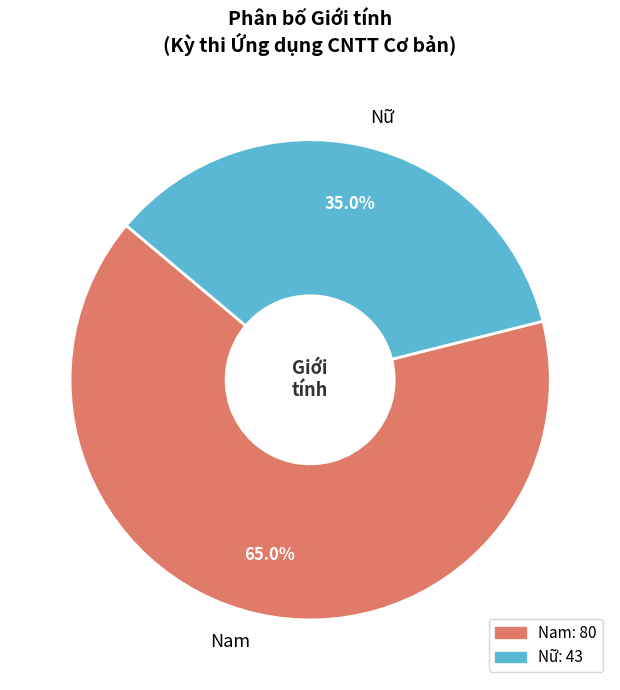

Approximately how many times larger is the value at Nữ compared to Nam?

0.5